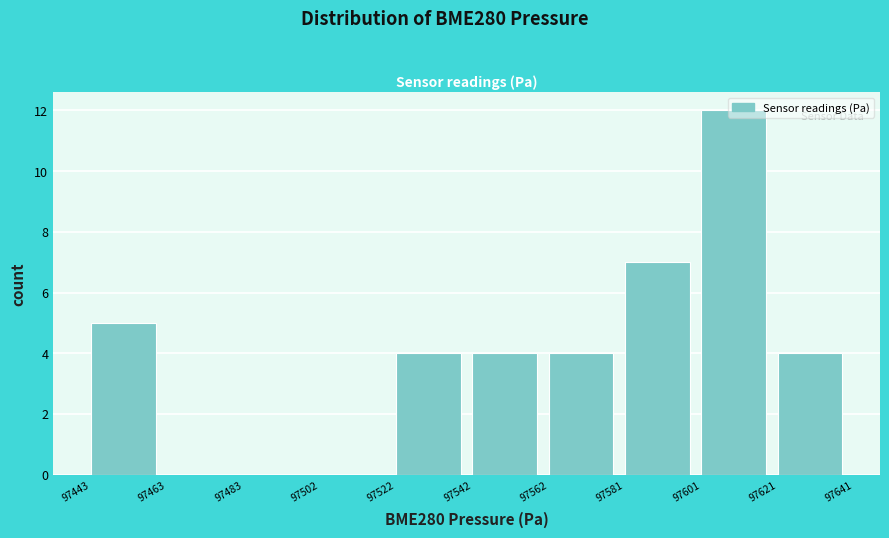

Over which range of the x-axis is the bar tallest?

97601 to 97621